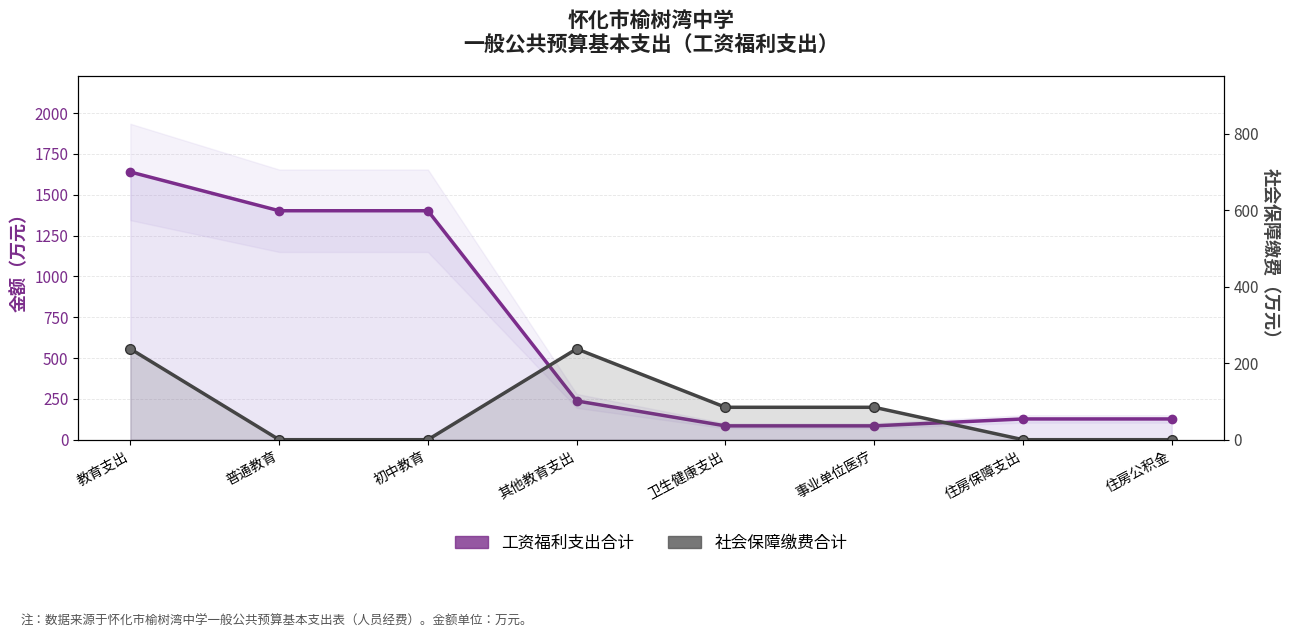

How many values in the 工资福利支出合计 series exceed 237?

4